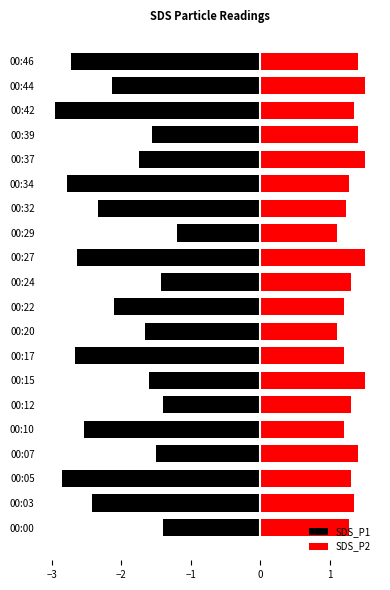

How many categories are shown in the chart?

20